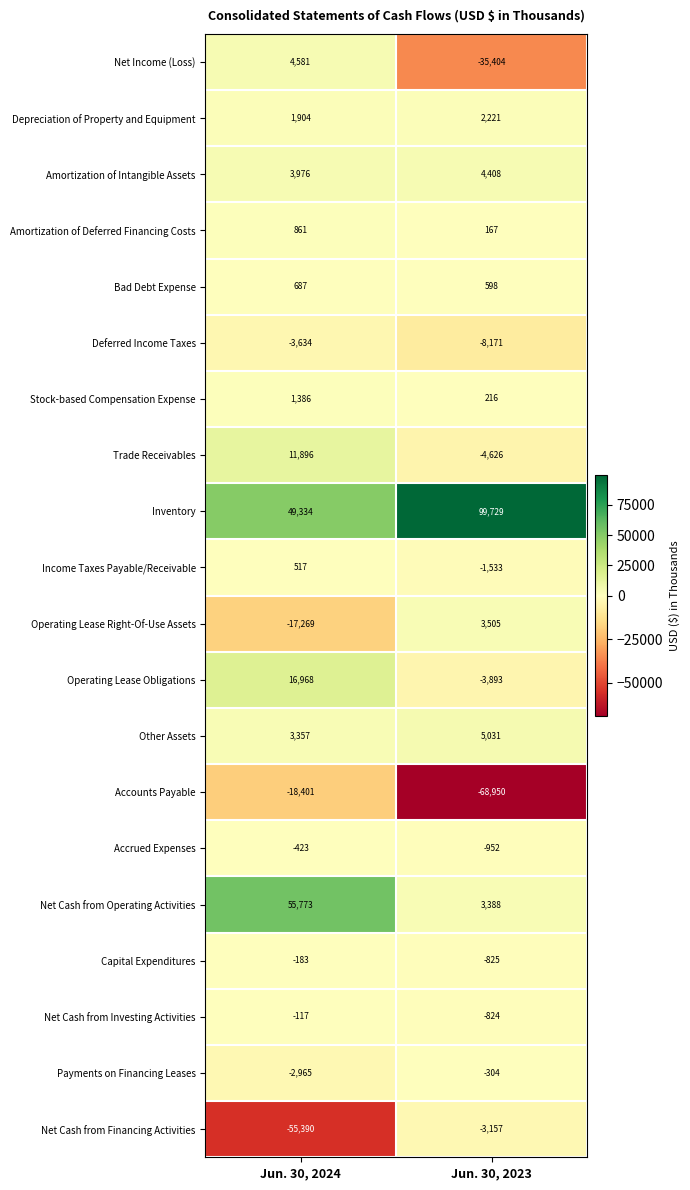

Is it true that Trade Receivables equals -6965 at Jun. 30, 2023?

False